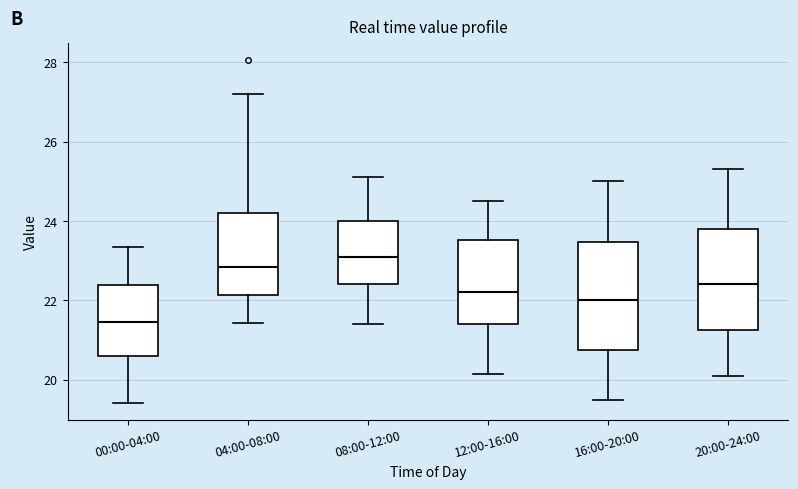

Where does the lower whisker of the box for 12:00-16:00 end on the y-axis? The values are not printed on the chart, so give them approximately, as read against the axis.

20.2